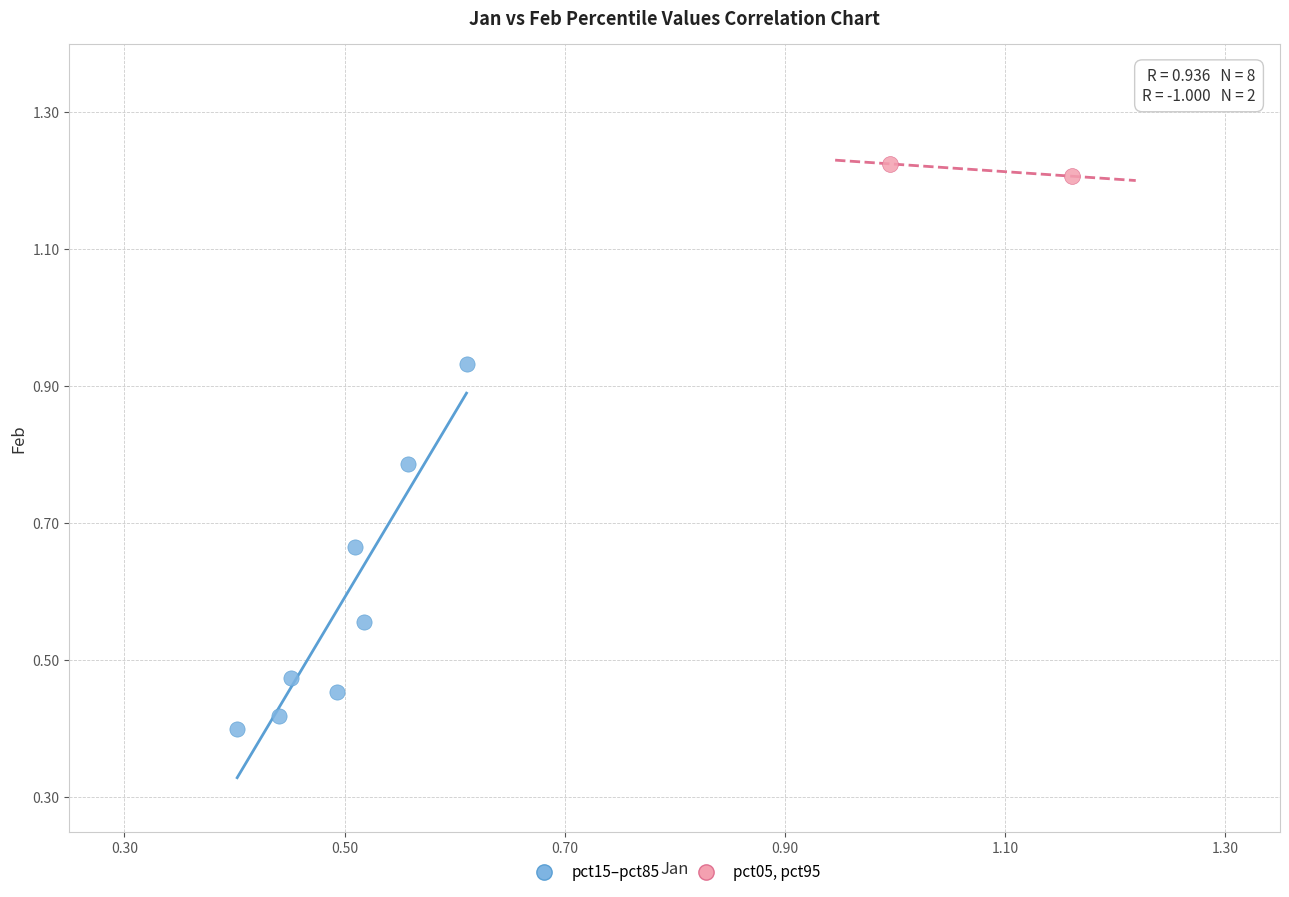

What are all the series names shown in the legend?

pct15–pct85, pct05, pct95